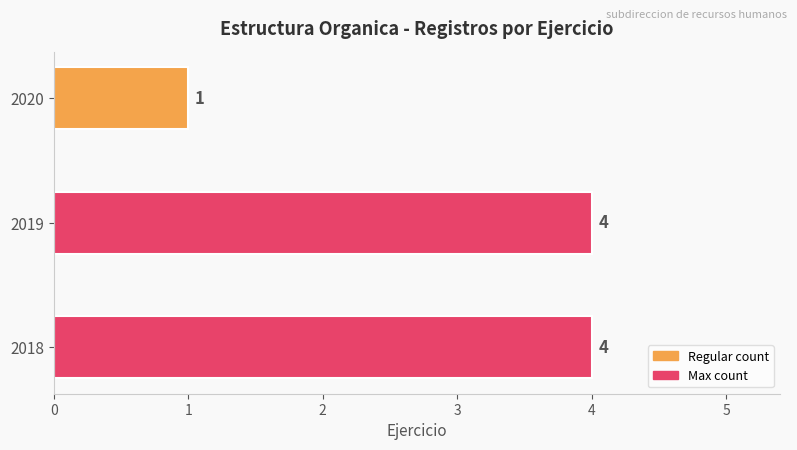

Reading top to bottom, what are all the values shown in this chart?

2020=1	2019=4	2018=4